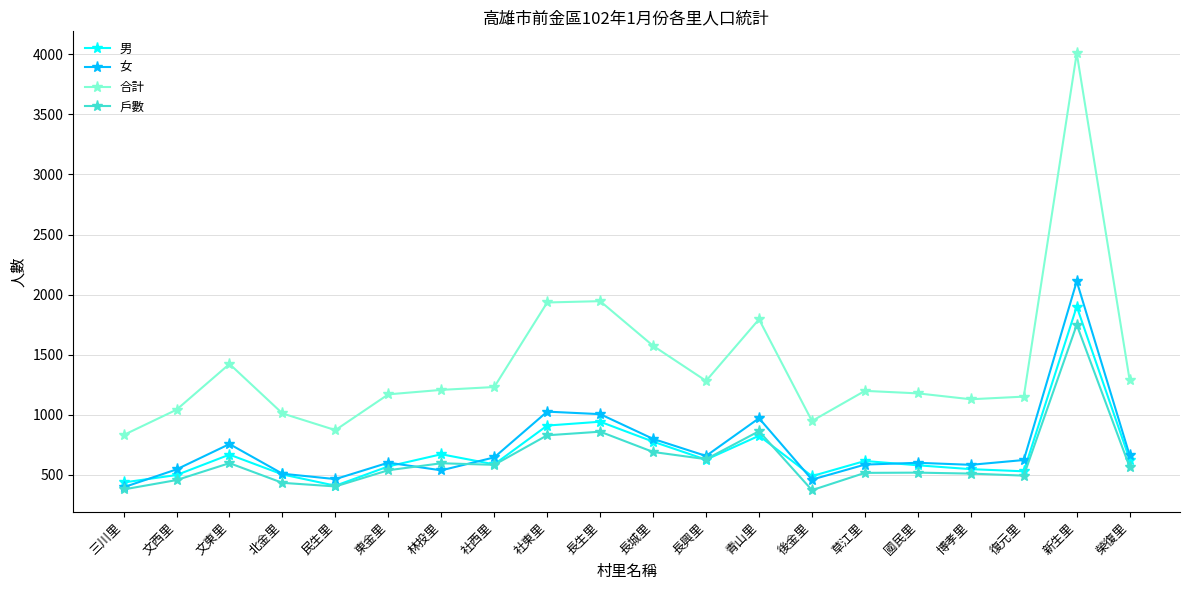

What is the difference between the 女 values at 三川里 and 復元里?

227